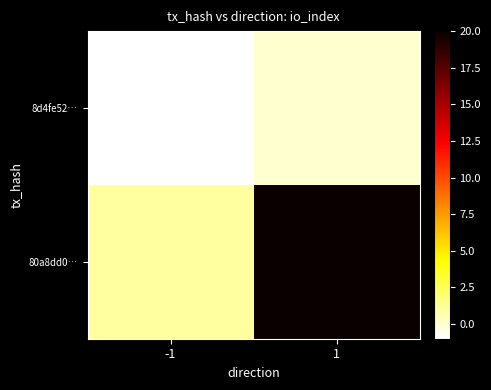

Which has a higher value, -1 or 1?

1